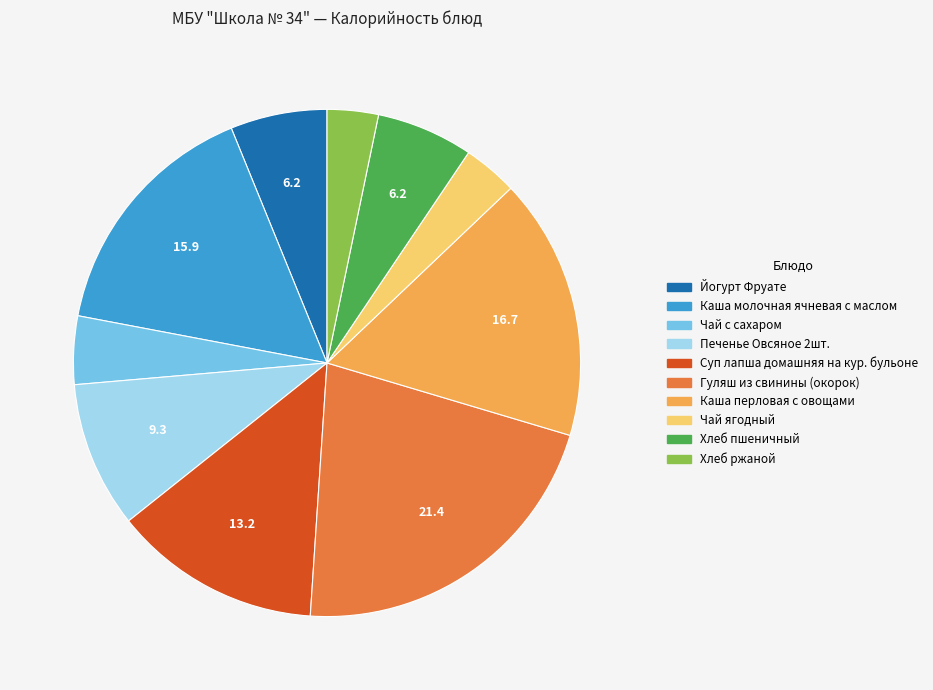

Which slice is the largest?

Гуляш из свинины (окорок)